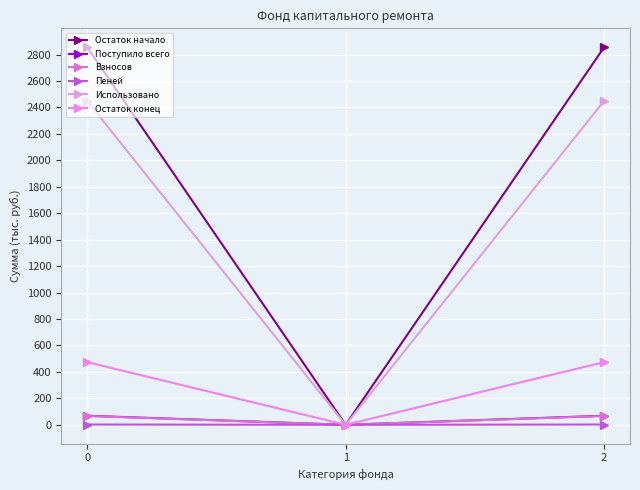

Rank the categories by Остаток конец value from lowest to highest.

1, 0, 2